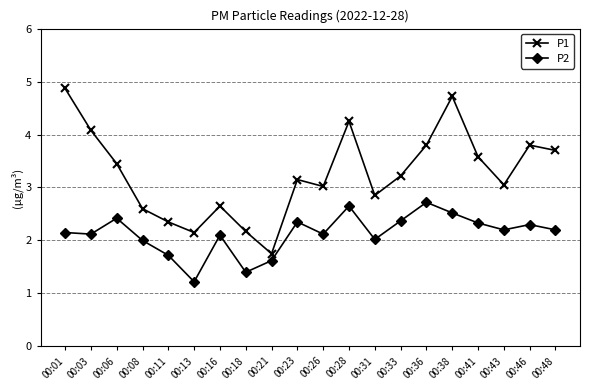

Rank the series by their average value, from highest to lowest.

P1, P2